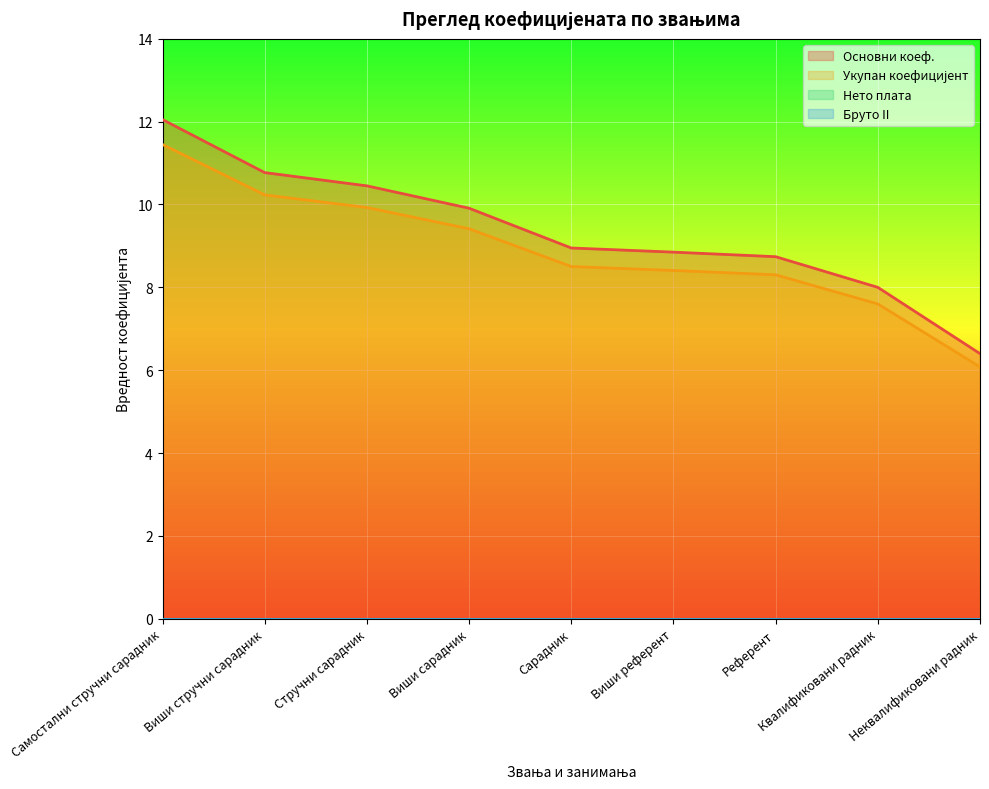

What is the minimum value for Укупан коефицијент?

6.1